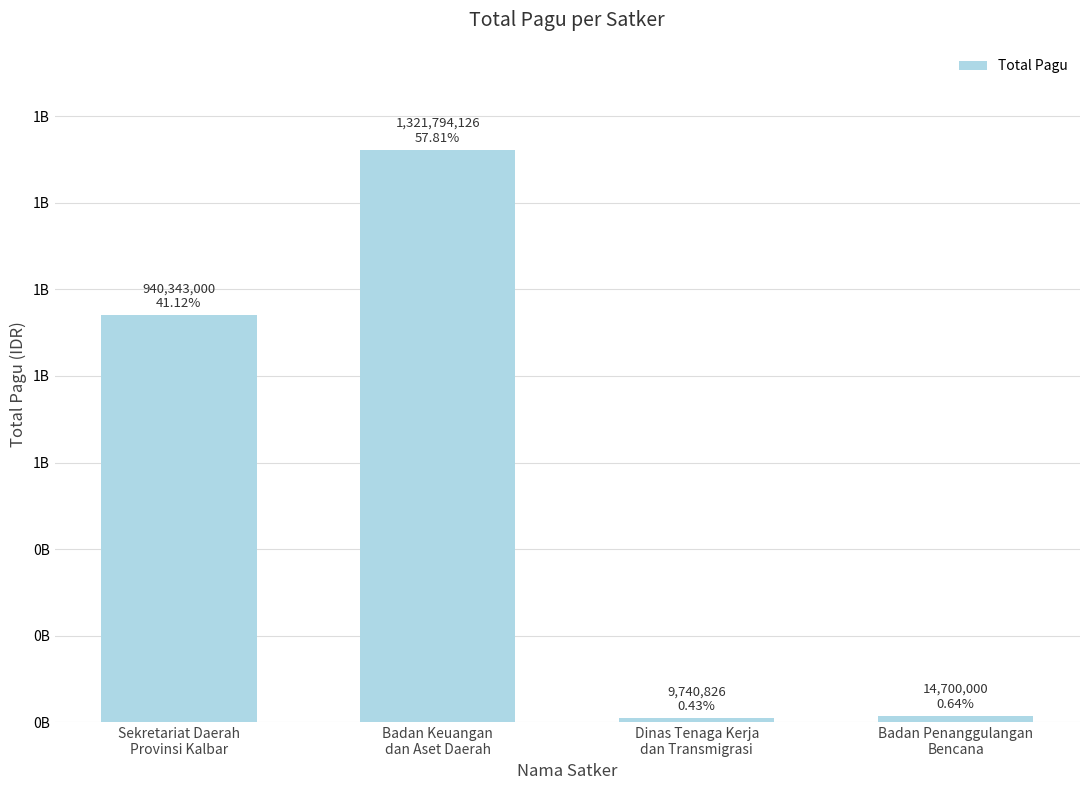

What position from the right is Badan Keuangan
dan Aset Daerah?

3